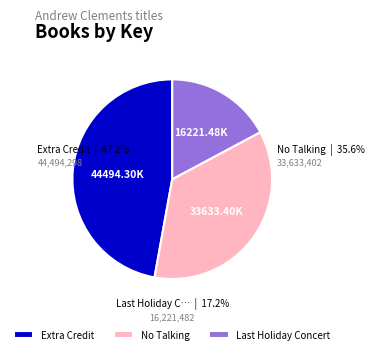

Rank the categories by value from highest to lowest.

Extra Credit, No Talking, Last Holiday Concert